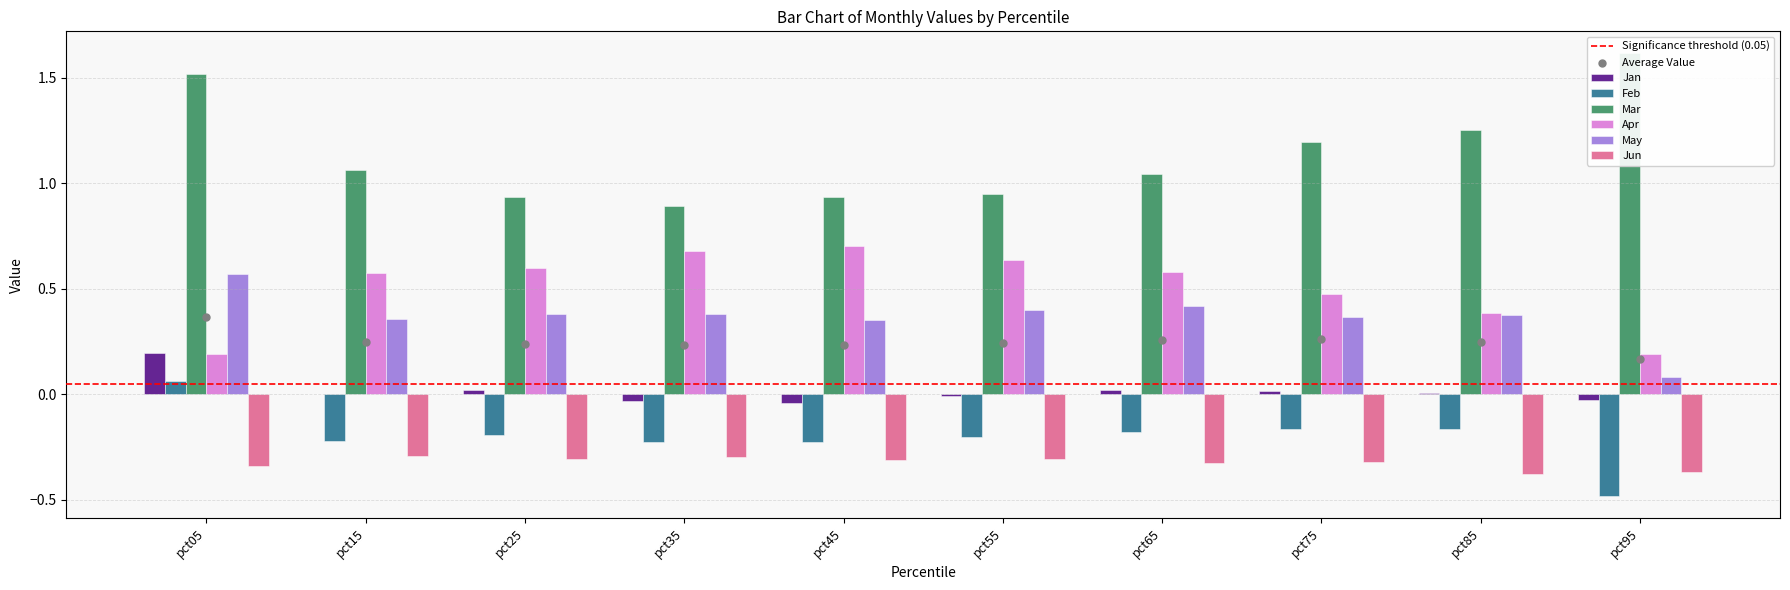

What are all the series names shown in the legend?

Jan, Feb, Mar, Apr, May, Jun